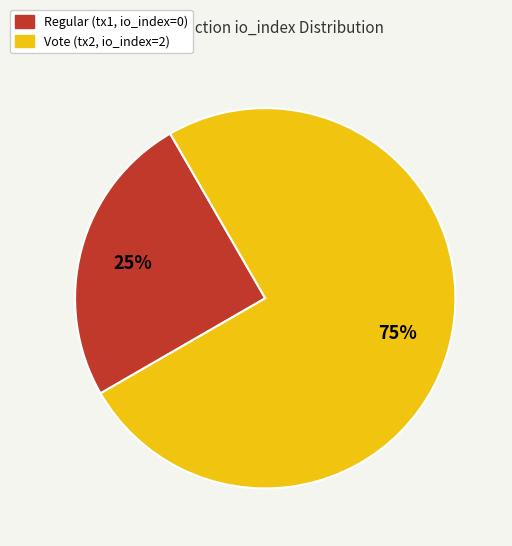

Is there any slice that represents more than half of the pie?

Yes